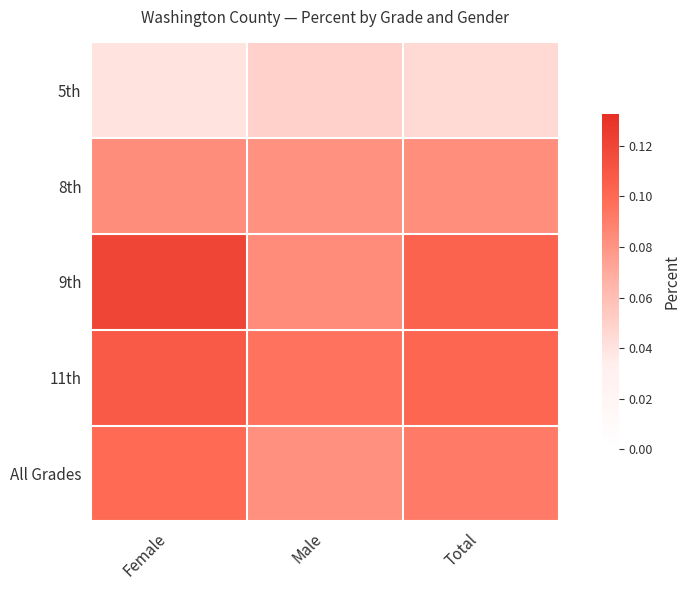

Reading left to right, transcribe all the data shown in this chart.

5th: Female=0.0	Male=0.1	Total=0.0
8th: Female=0.1	Male=0.1	Total=0.1
9th: Female=0.1	Male=0.1	Total=0.1
11th: Female=0.1	Male=0.1	Total=0.1
All Grades: Female=0.1	Male=0.1	Total=0.1